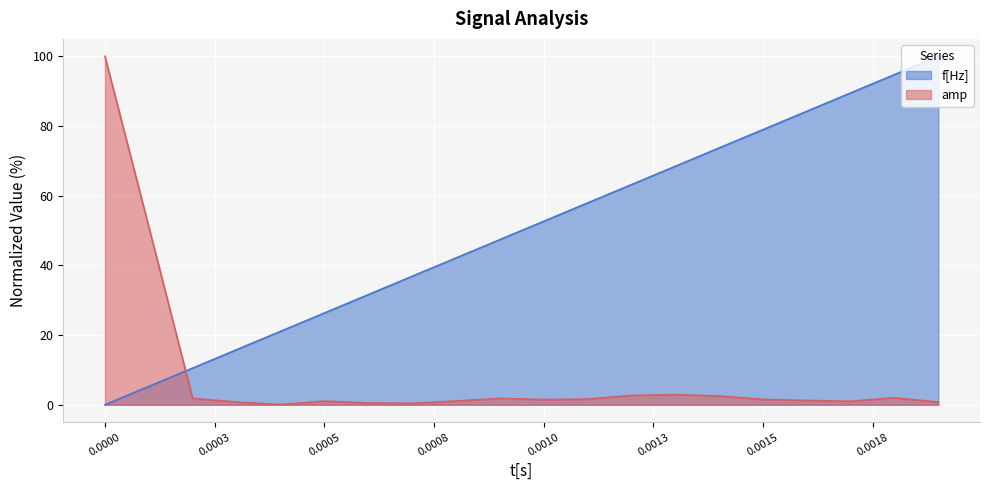

How many lines are shown in the chart?

2